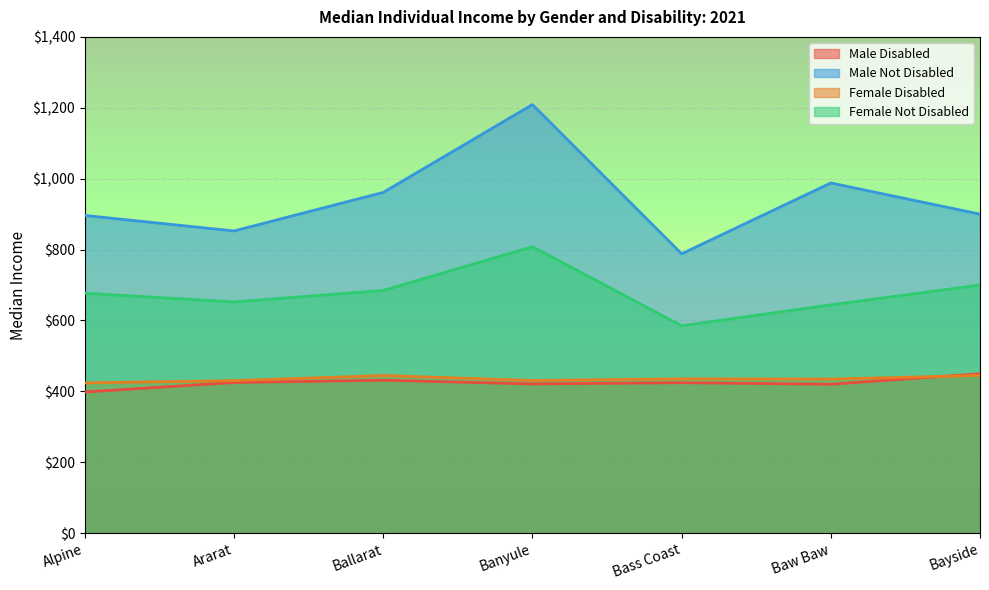

Which has a higher value, Bass Coast or Bayside?

Bayside